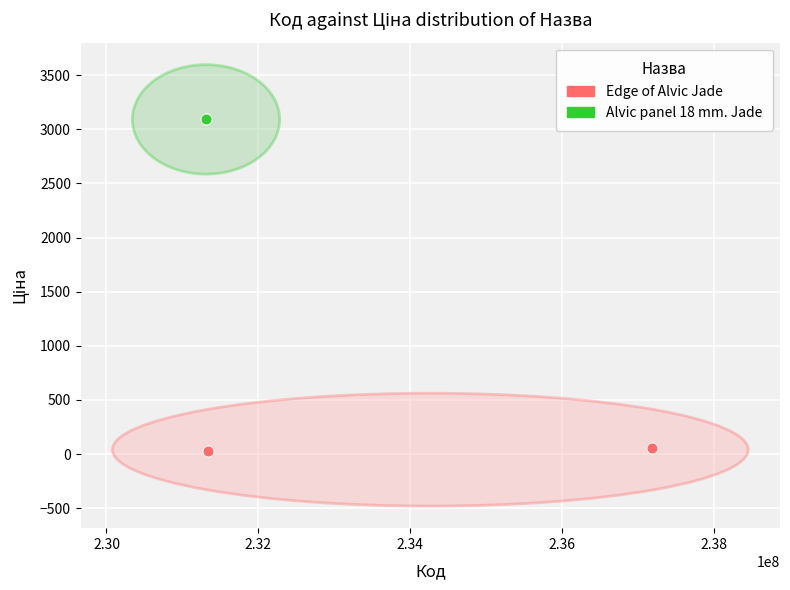

Which series reaches the minimum Y coordinate?

Edge of Alvic Jade